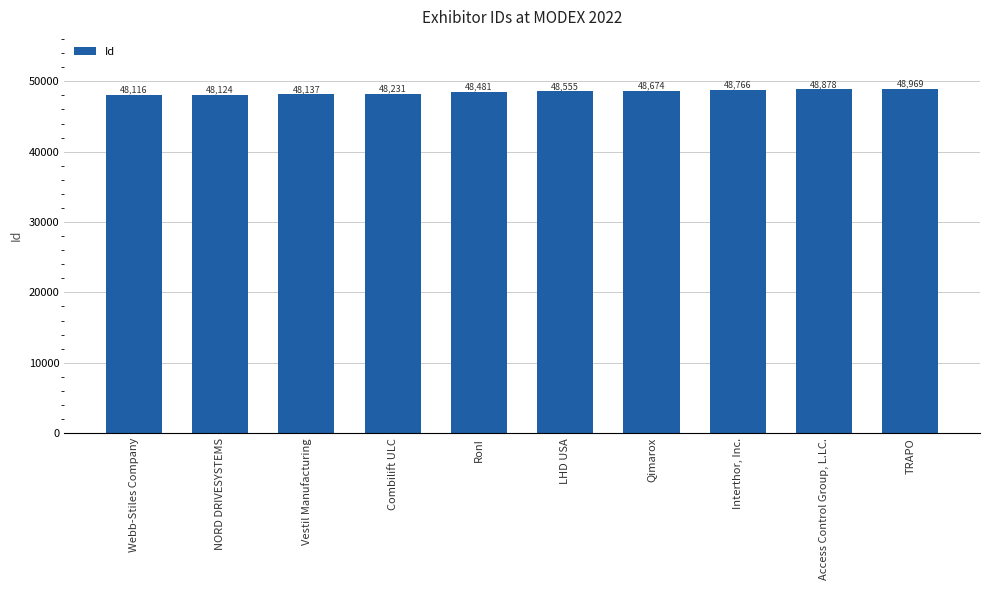

What is the sum of the values at Interthor, Inc. and NORD DRIVESYSTEMS?

96890